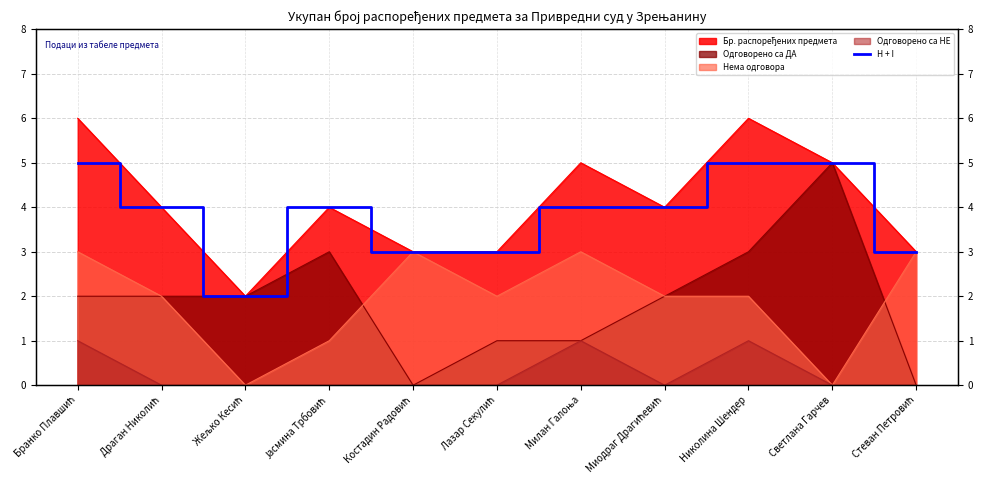

What is the label of the 1st point from the left?

Бранко Плавшић